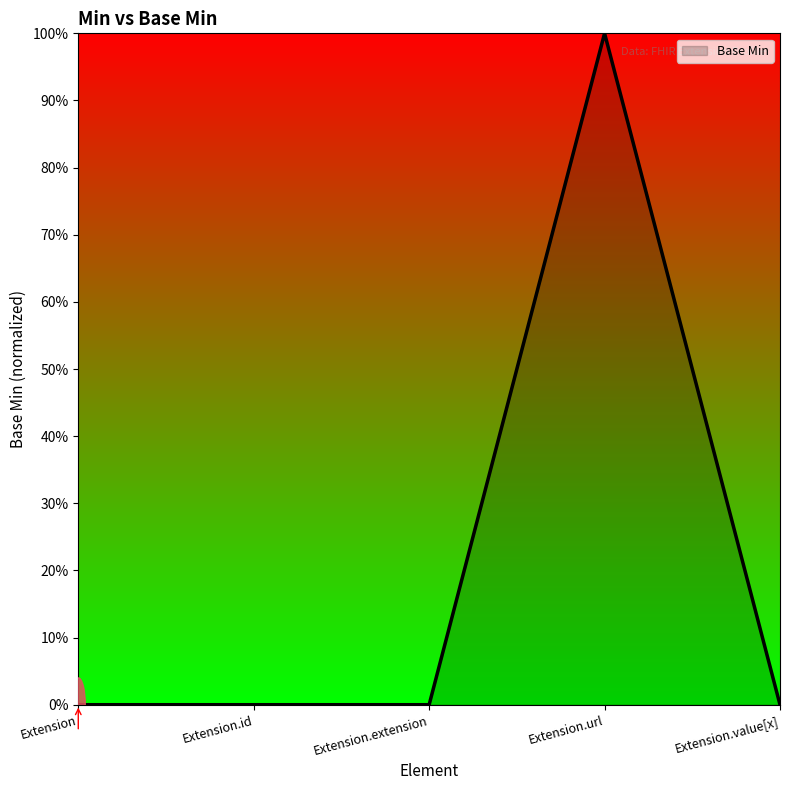

Reading left to right, what are all the values shown in this chart?

Extension=0	Extension.id=0	Extension.extension=0	Extension.url=1	Extension.value[x]=0